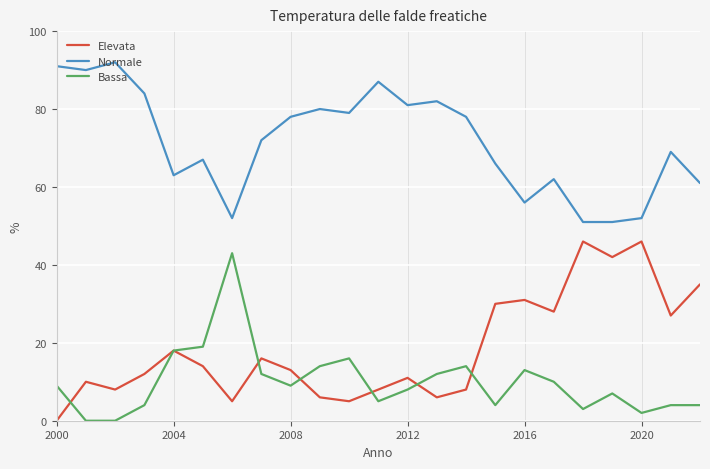

Which series has the largest total across all categories?

Normale